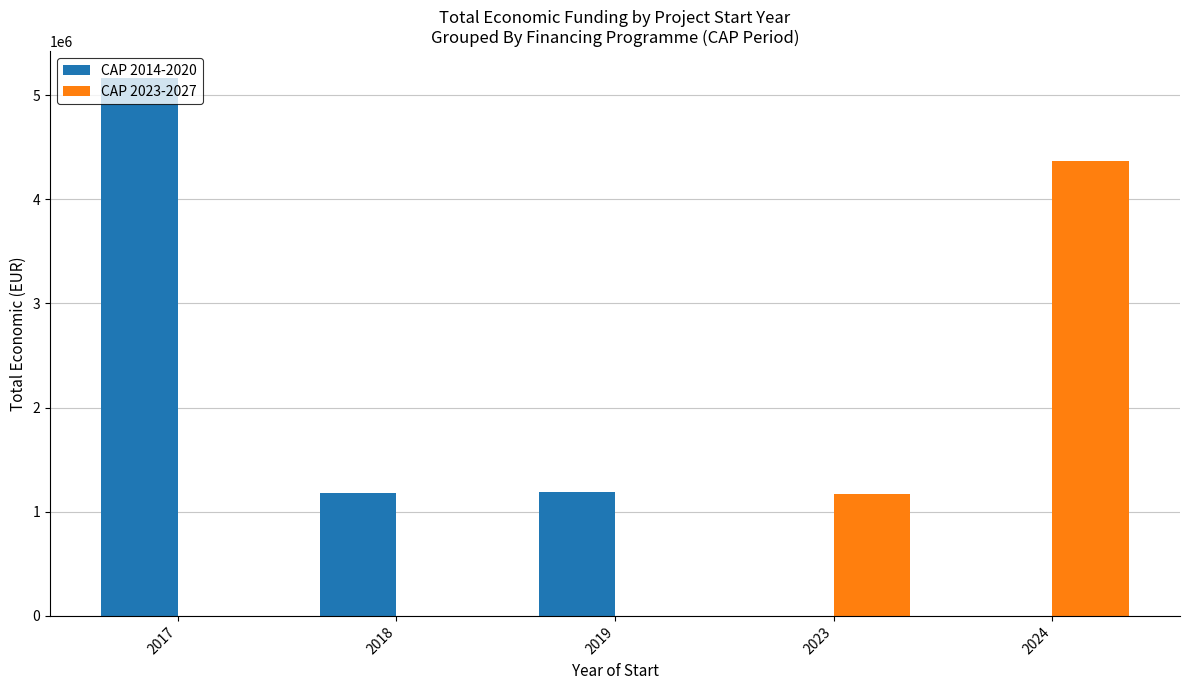

What is the maximum value shown in the chart?

5163335